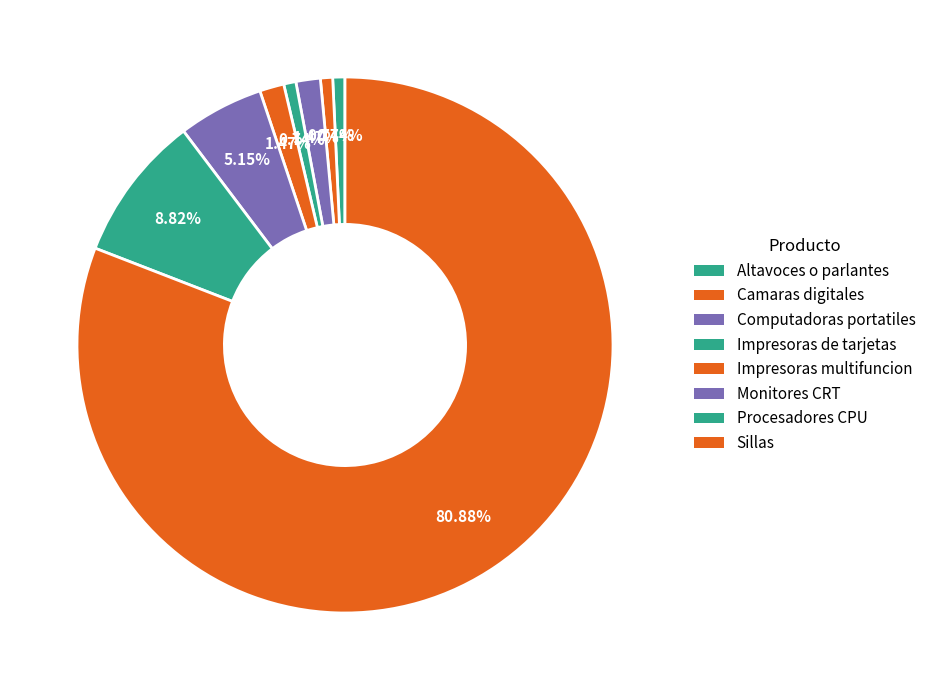

Count the number of slices in the pie.

8